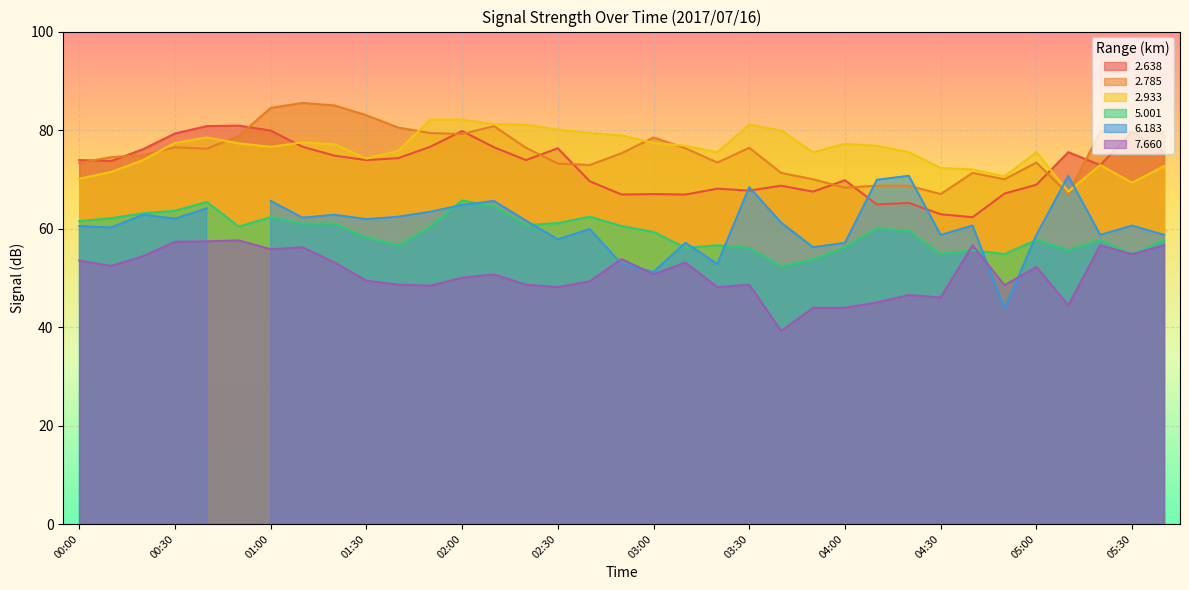

How many times do   2.638 and   2.785 cross each other?

11